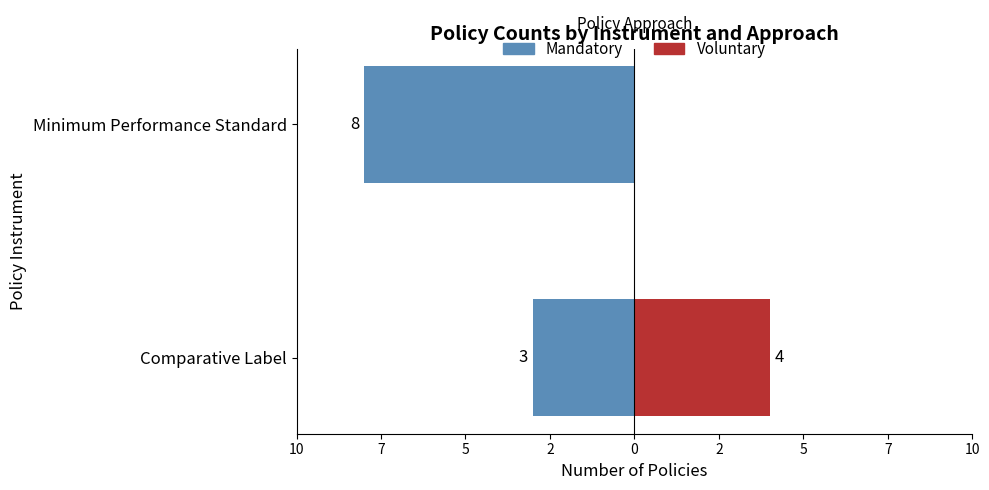

Between Comparative Label and Minimum Performance Standard, which series saw the biggest shift?

Mandatory